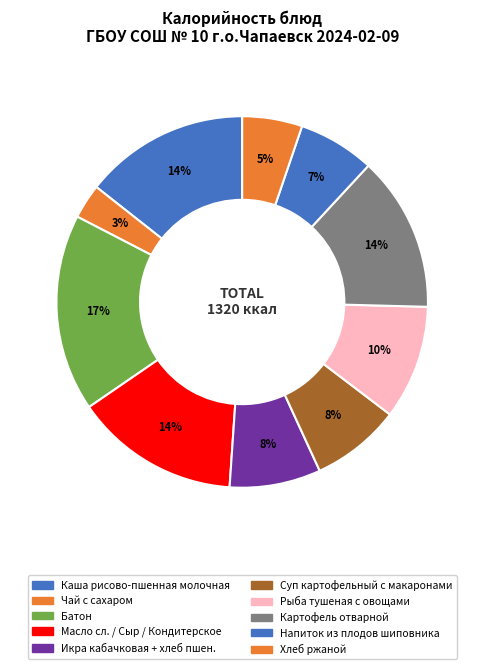

How many segments does this pie chart have?

10